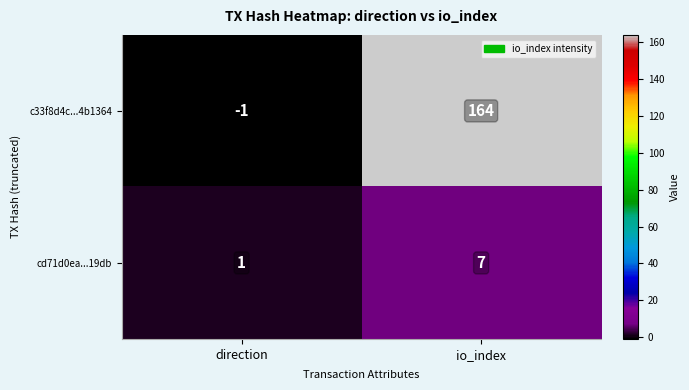

List the series in order of their overall mean, lowest first.

cd71d0ea...19db, c33f8d4c...4b1364